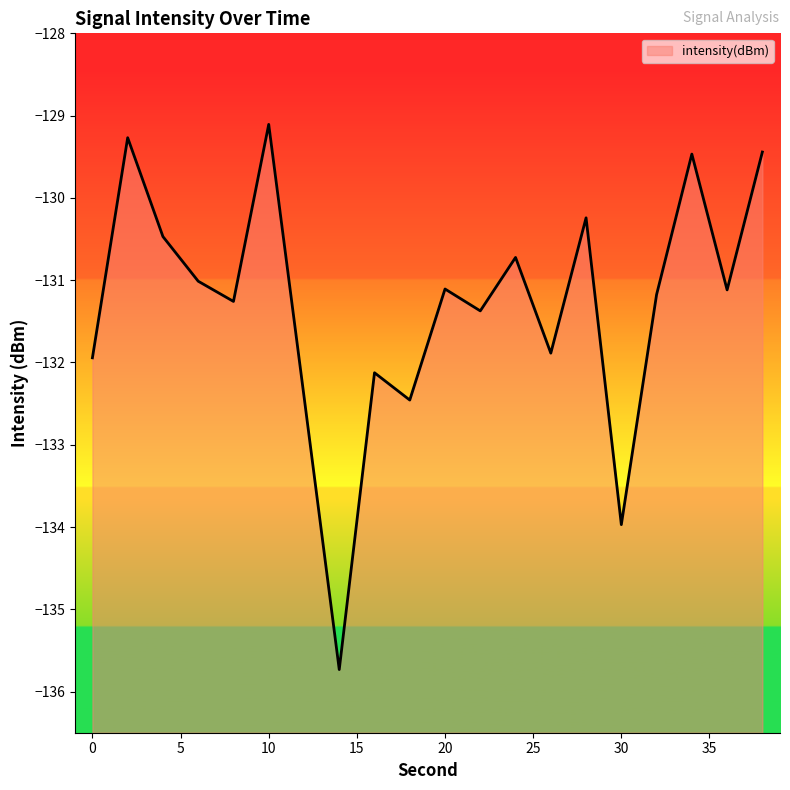

Does the chart display data point markers on the line(s)?

No